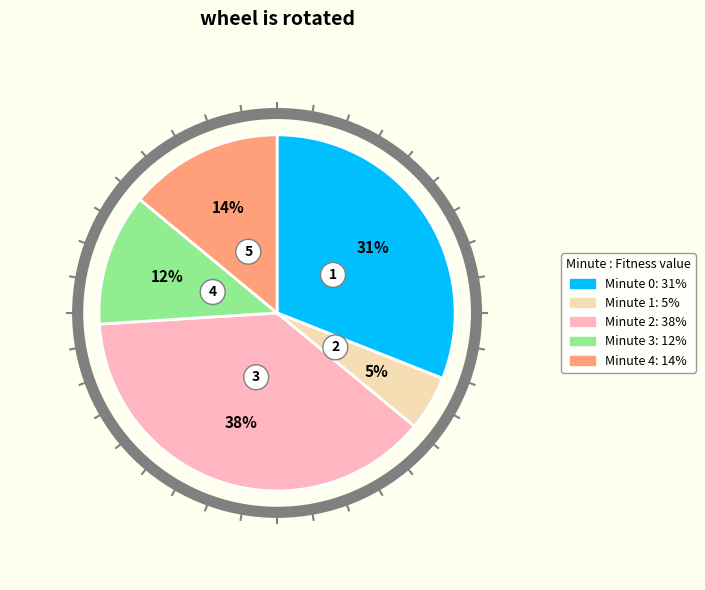

To the nearest percent, what portion does Minute 0 represent?

31%